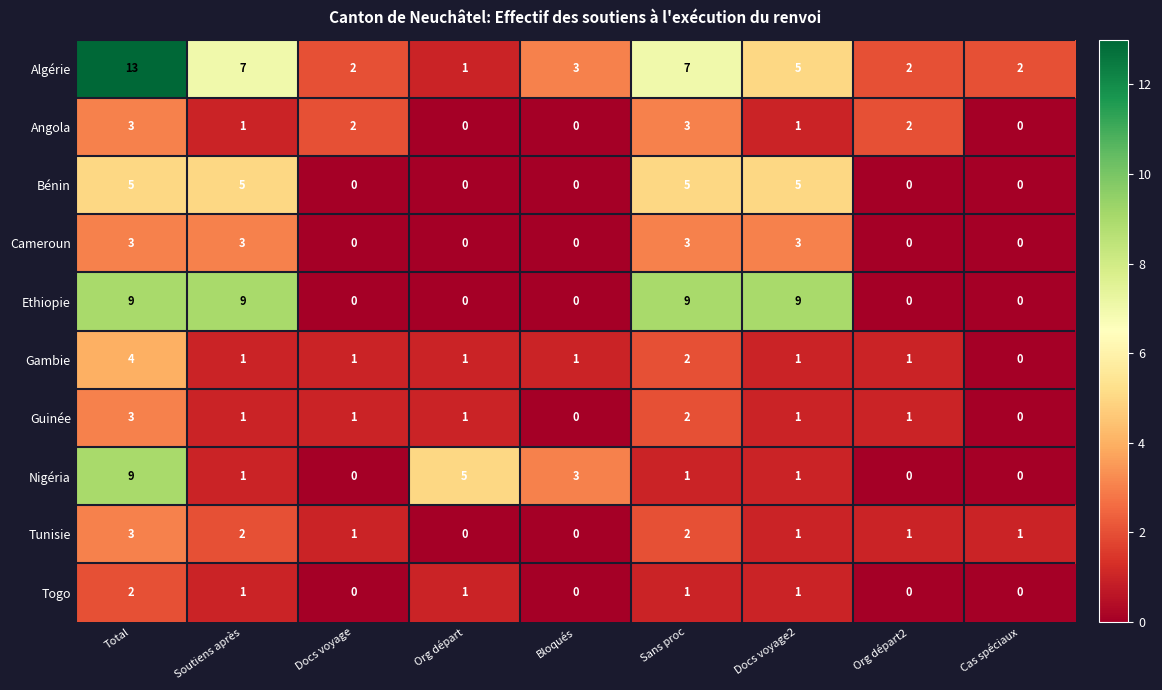

What value does the Algérie series have at Docs voyage2?

5